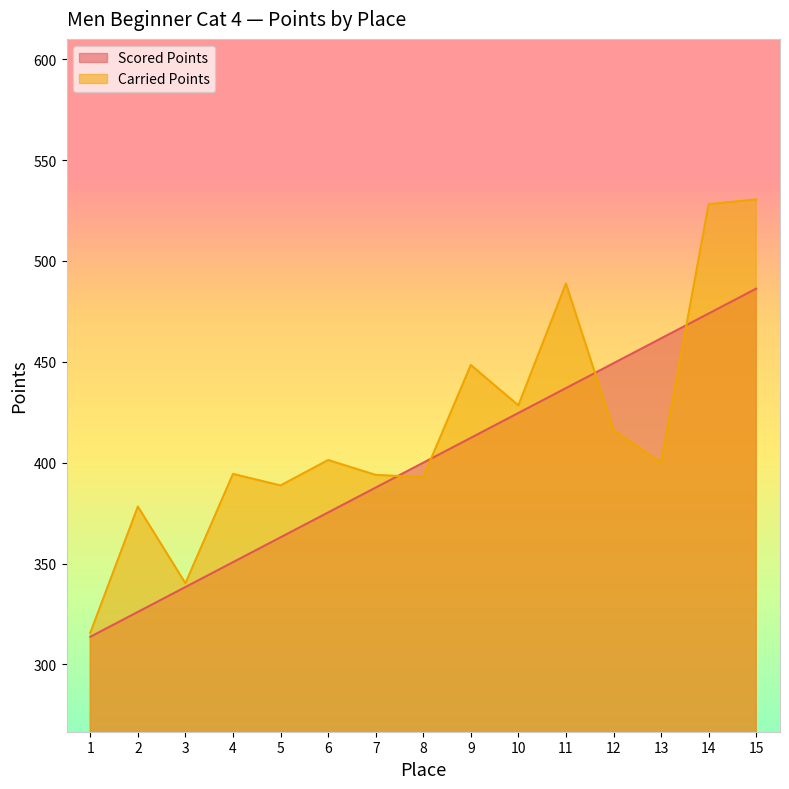

The Scored Points series shows 387.7 at 7. True or false?

True